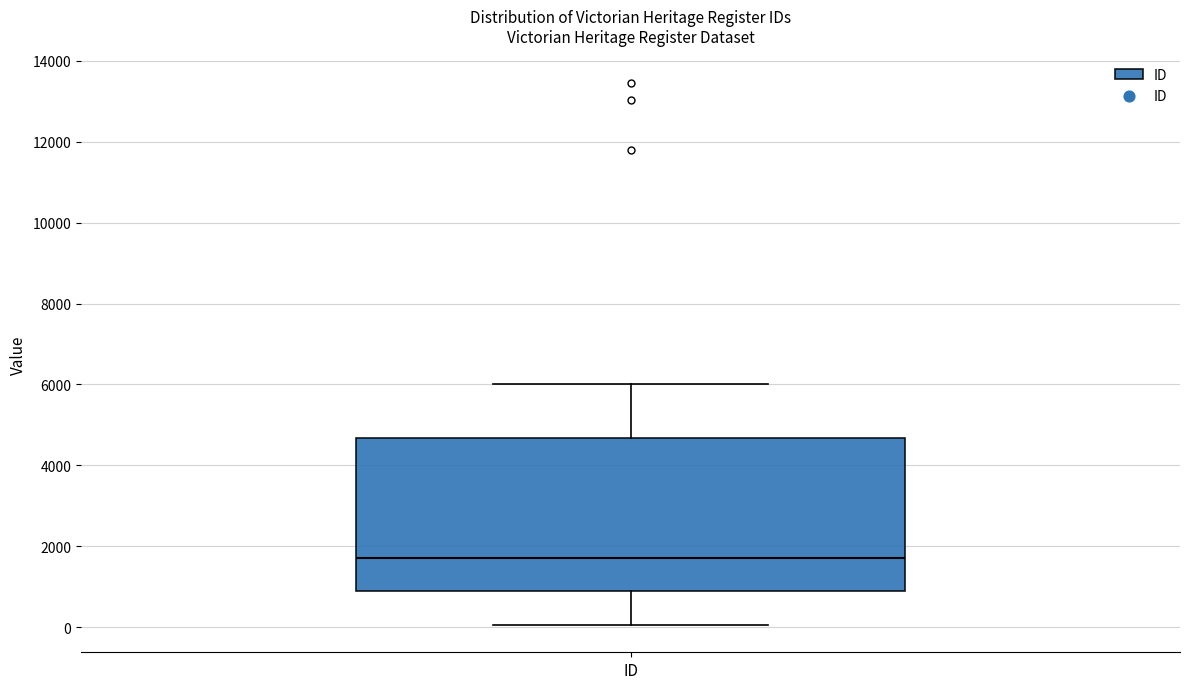

Read this box plot against the y-axis: the position of the median line, the range covered by the box, and the ends of both whiskers. The values are not printed on the chart, so give them approximately, as read against the axis.

median 1800, box 800 to 4600, whiskers 0 to 6000